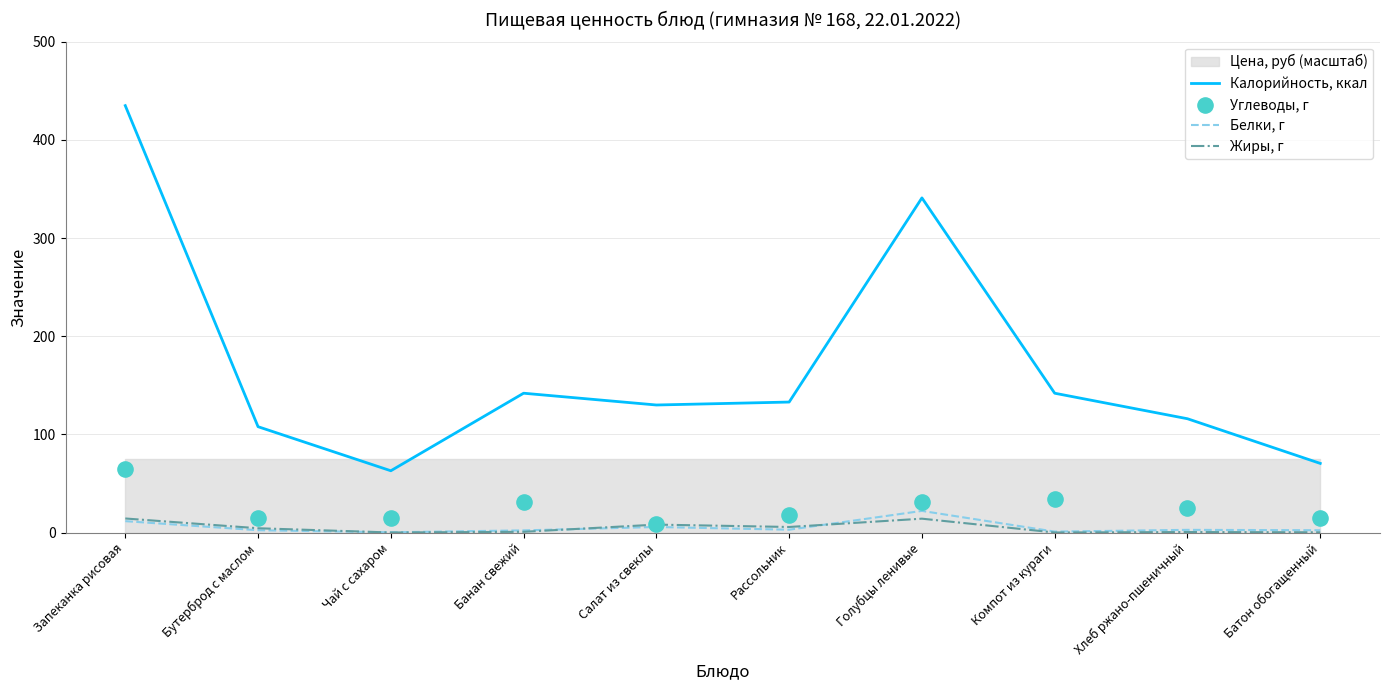

Which series reaches the minimum Y coordinate?

Жиры, г